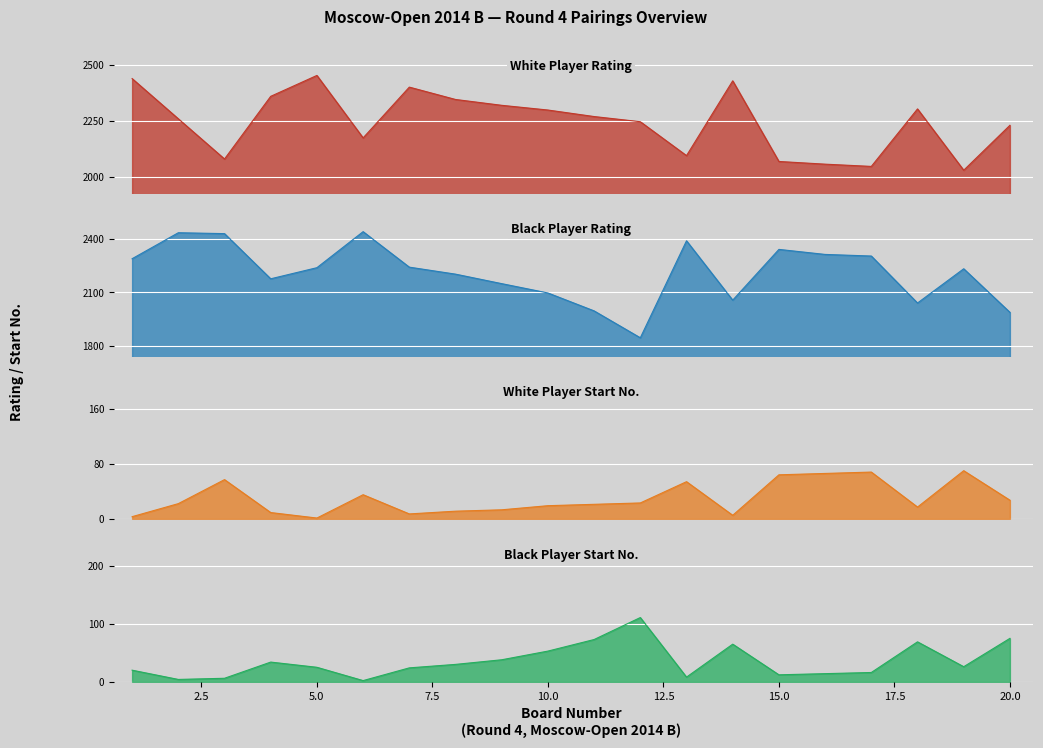

Rank the categories by White Rating value from highest to lowest.

5, 1, 14, 7, 4, 8, 9, 18, 10, 11, 2, 12, 20, 6, 13, 3, 15, 16, 17, 19